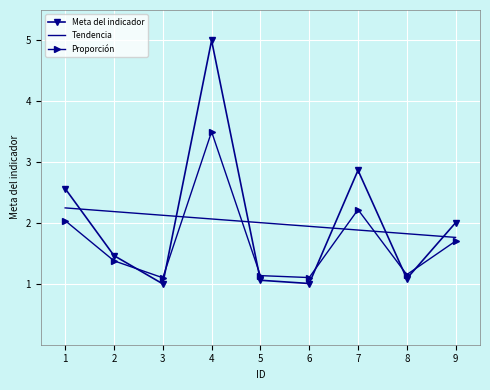

What is the spread (max minus min) of values at 9?

0.3